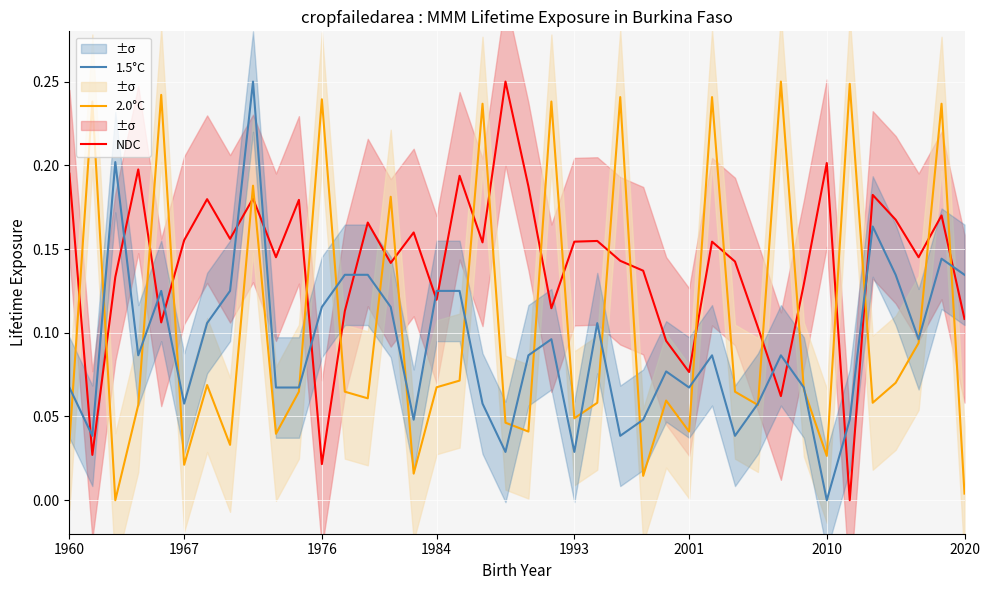

How many intersections are there between 2.0°C and 1.5°C?

22